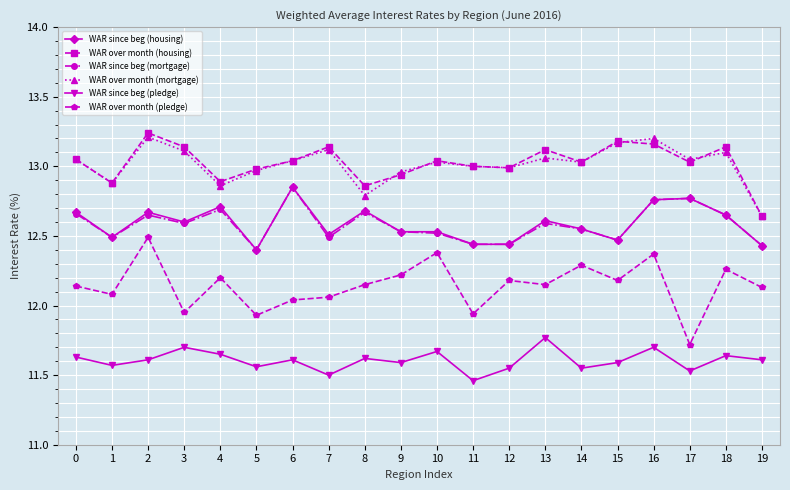

What is the total value across all series at 8?

74.8